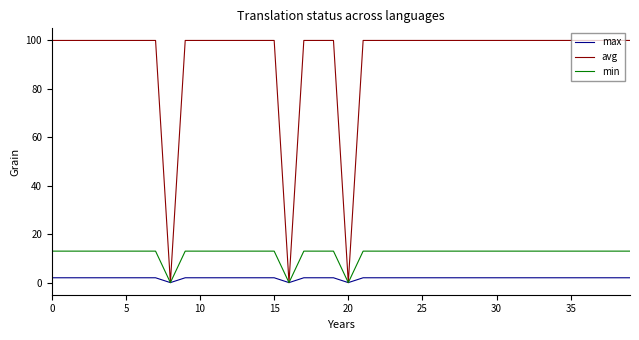

What are all the series names shown in the legend?

max, avg, min